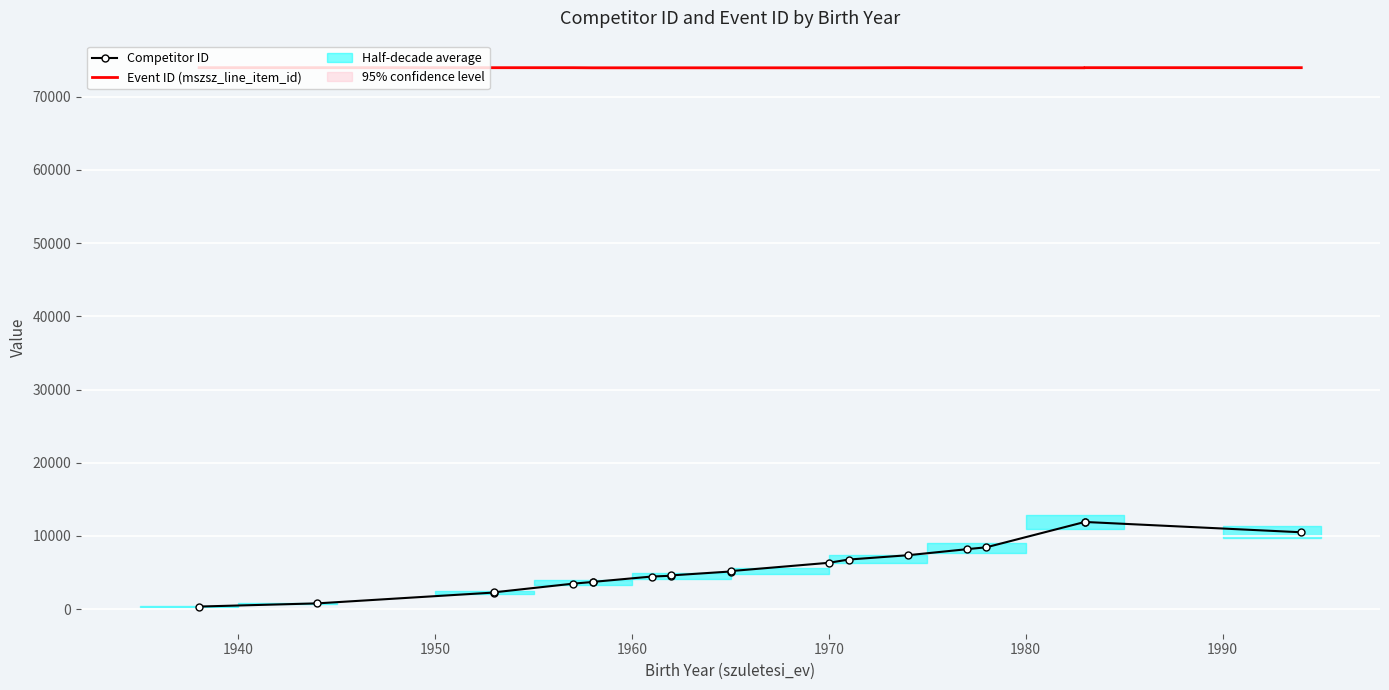

How many data points in Event ID (mszsz_line_item_id) are above 73962?

8